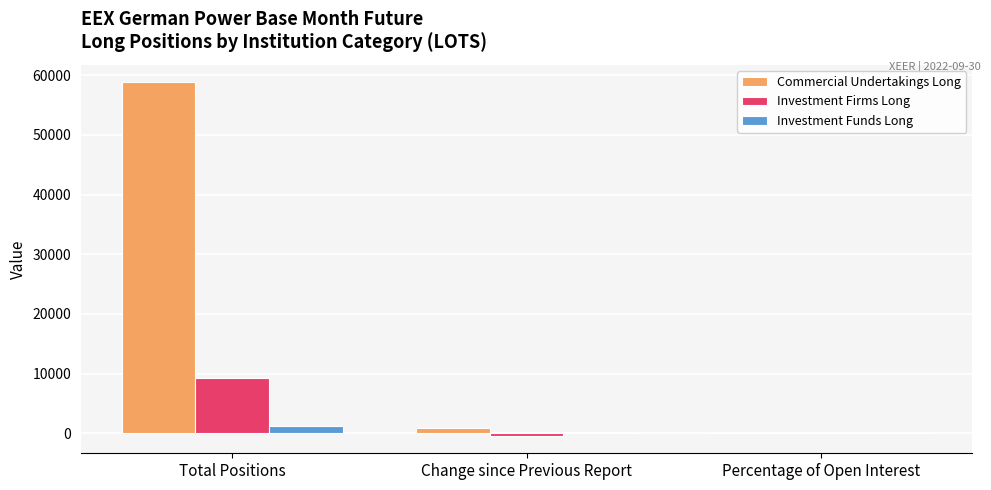

What are all the series names shown in the legend?

Commercial Undertakings Long, Investment Firms Long, Investment Funds Long